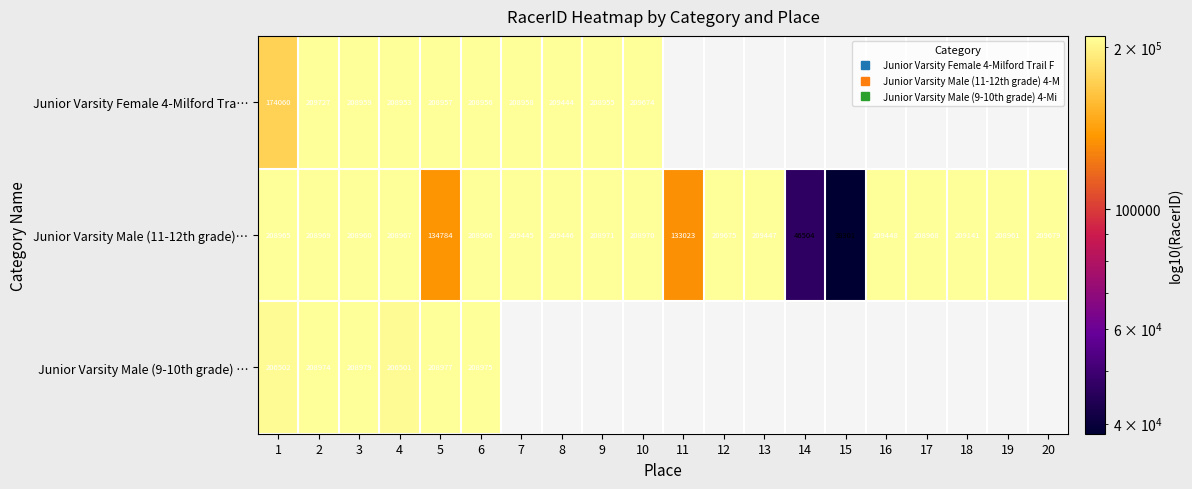

What is the highest value of the Junior Varsity Male (11-12th grade)… series?

209679.0